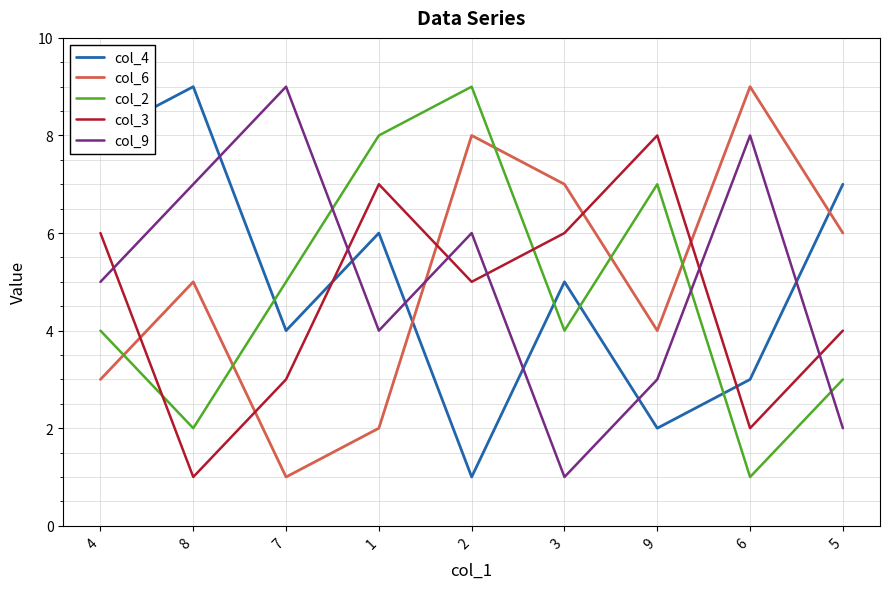

What is the sum of the col_2 values at 1 and 7?

13